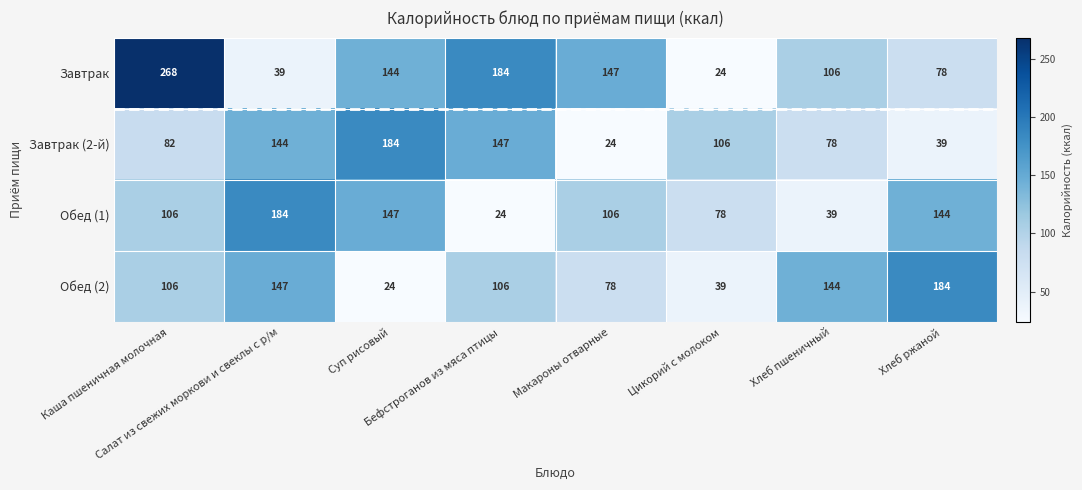

At how many categories does at least one series exceed 121?

7